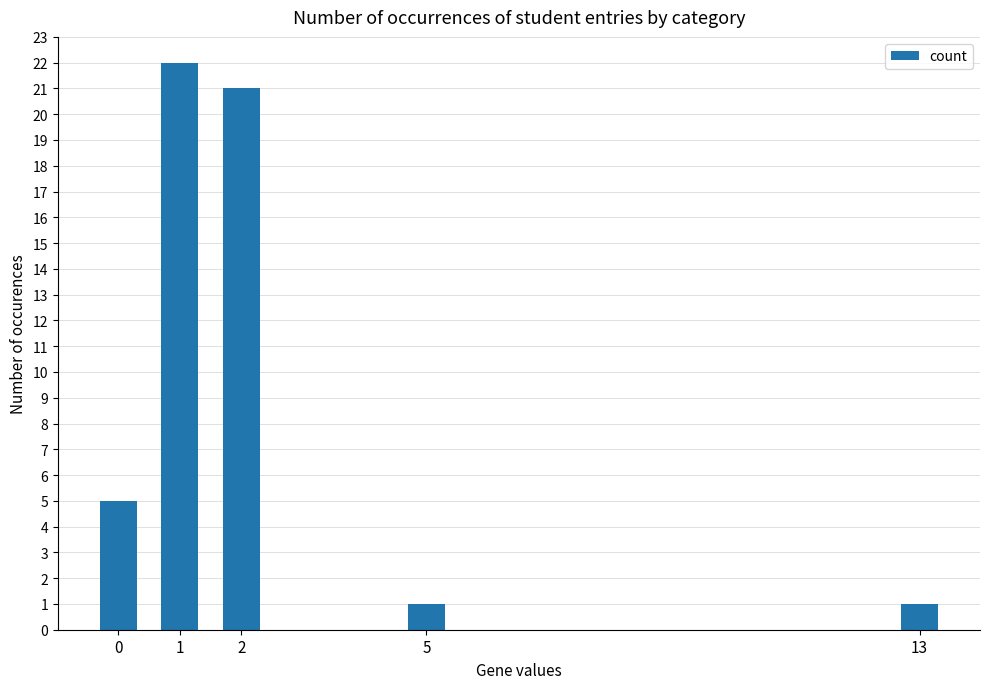

What is the greatest value displayed?

22